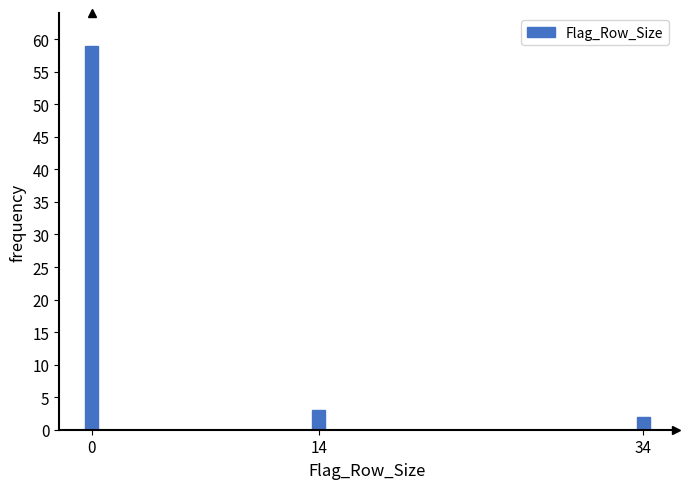

Reading left to right, transcribe all the data shown in this chart.

0=59	14=3	34=2